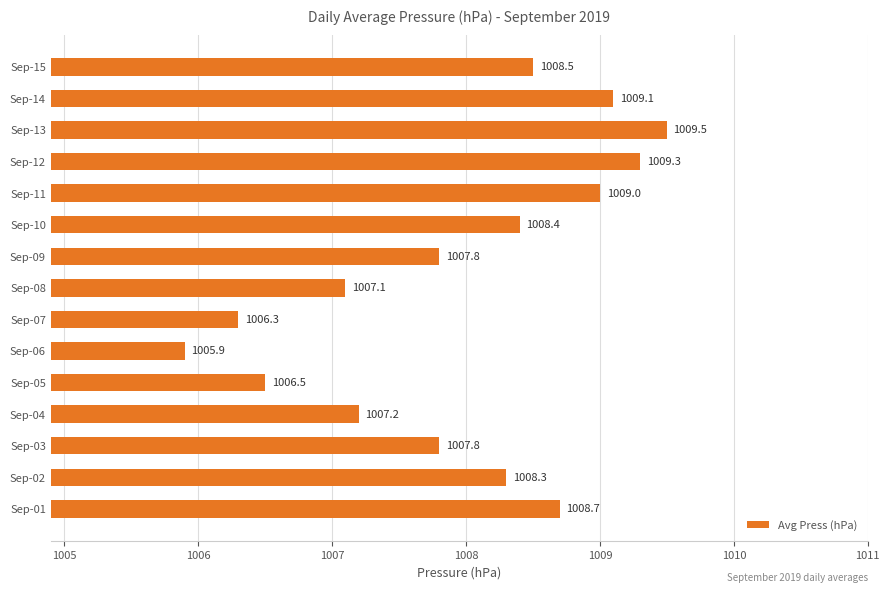

Which has a higher value, Sep-11 or Sep-15?

Sep-11